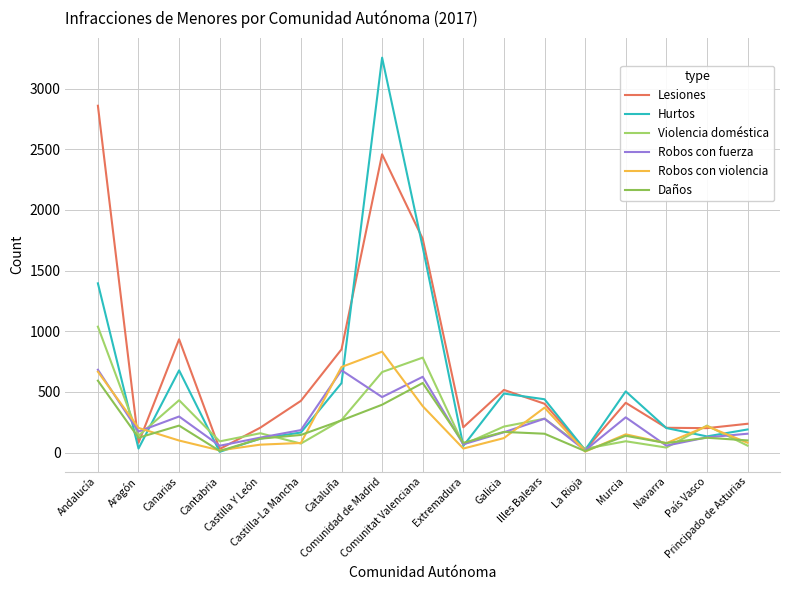

Rank the categories by Lesiones value from lowest to highest.

La Rioja, Cantabria, Aragón, País Vasco, Navarra, Castilla Y León, Extremadura, Principado de Asturias, Illes Balears, Murcia, Castilla-La Mancha, Galicia, Cataluña, Canarias, Comunitat Valenciana, Comunidad de Madrid, Andalucía